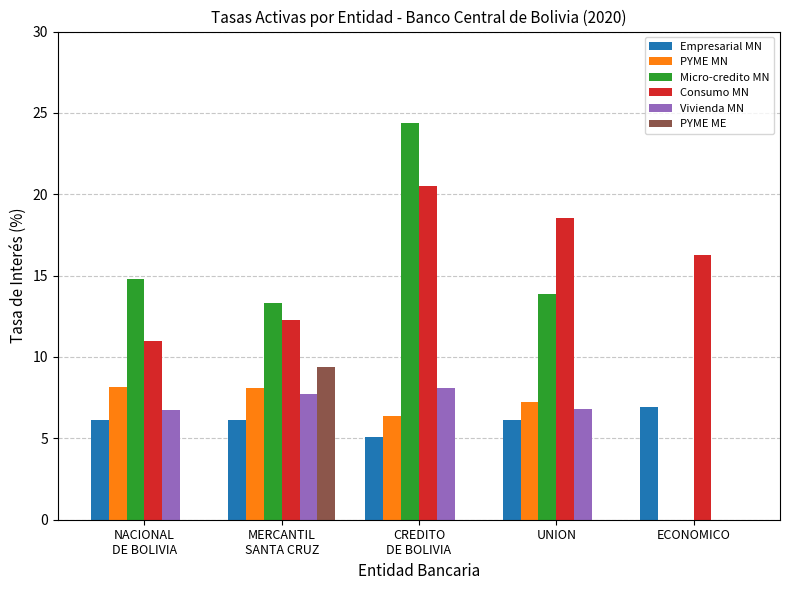

What is the maximum value for Empresarial MN?

6.9